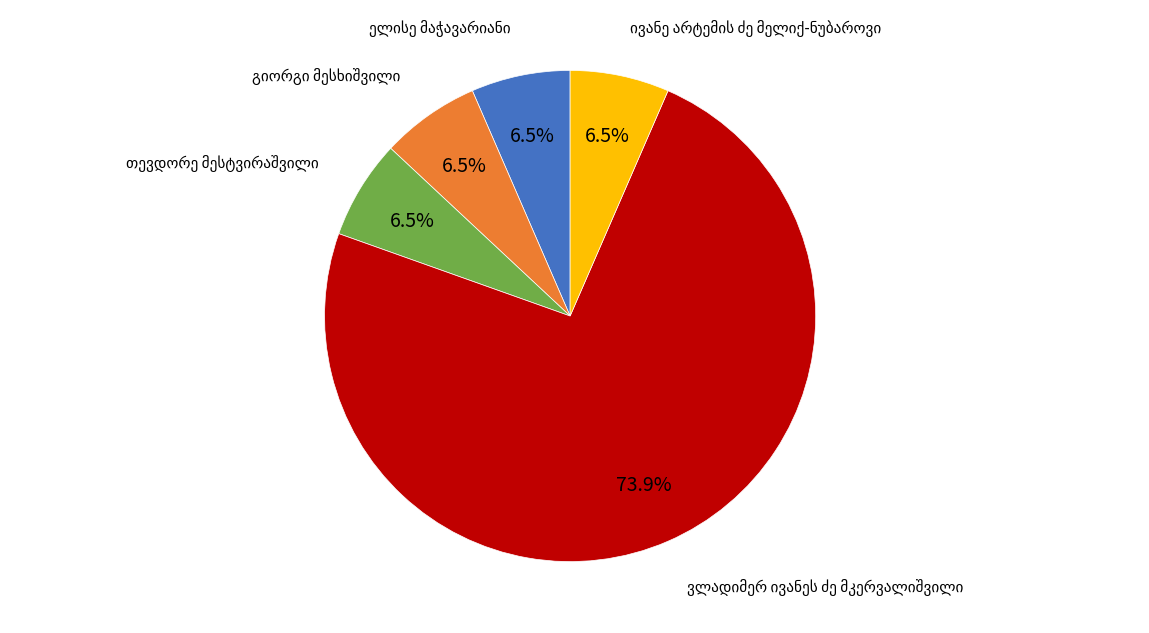

Is there any slice that represents more than half of the pie?

Yes